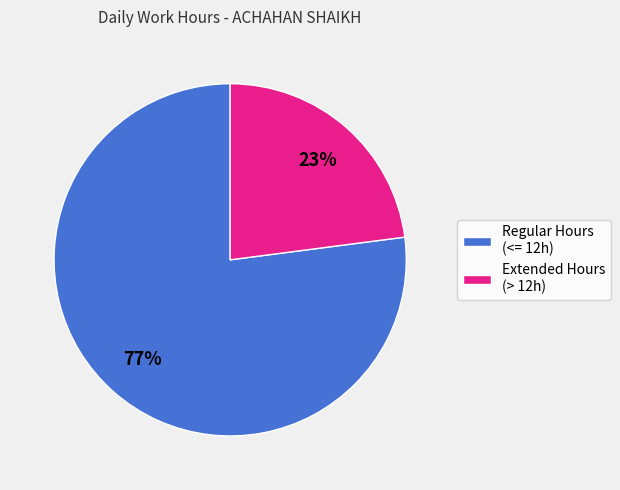

Which slice is the largest?

Regular Hours (<= 12h)